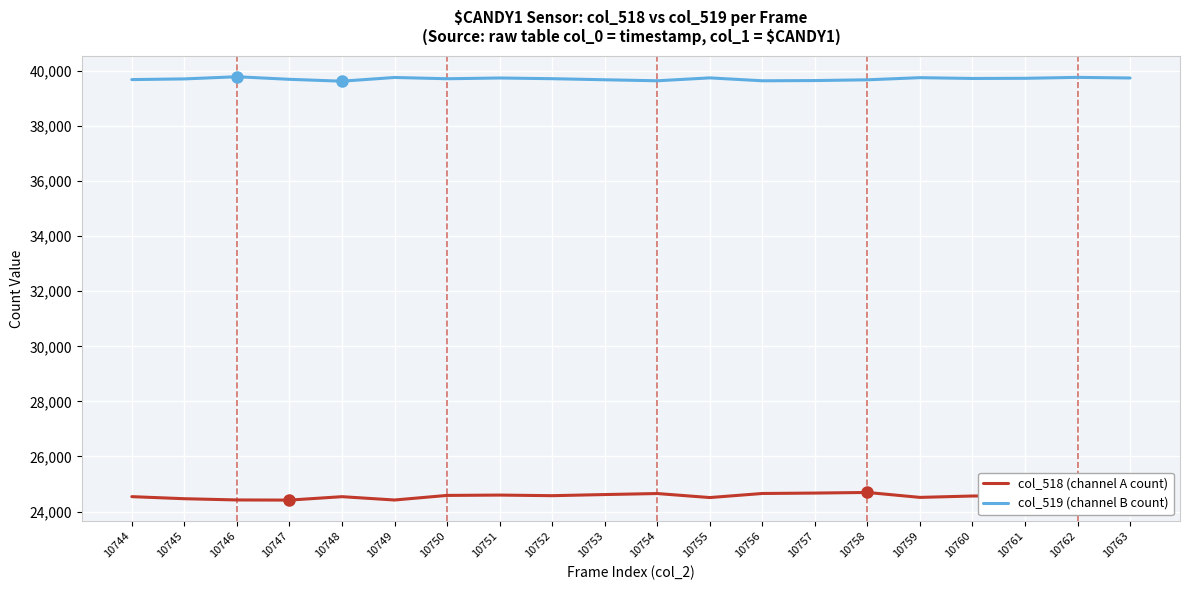

The col_519 (channel B count) series shows 39765 at 10749. True or false?

True